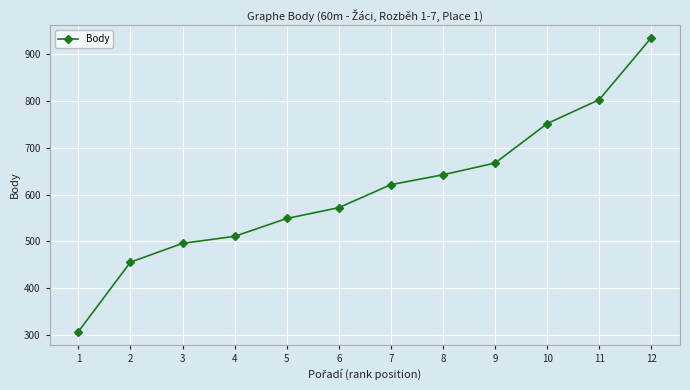

How many data points does each series have?

12